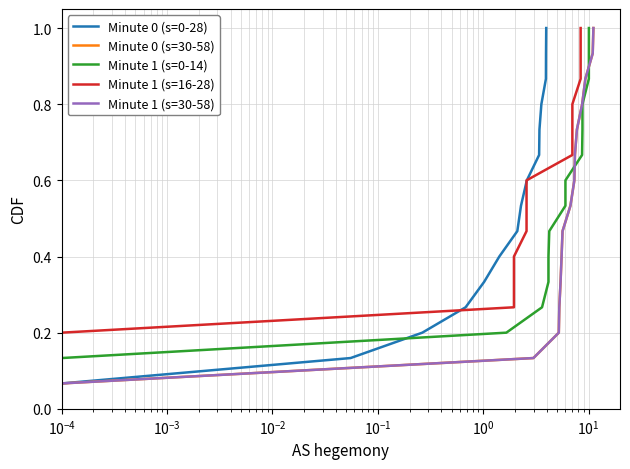

What are all the series names shown in the legend?

Minute 0 (s=0-28), Minute 0 (s=30-58), Minute 1 (s=0-14), Minute 1 (s=16-28), Minute 1 (s=30-58)